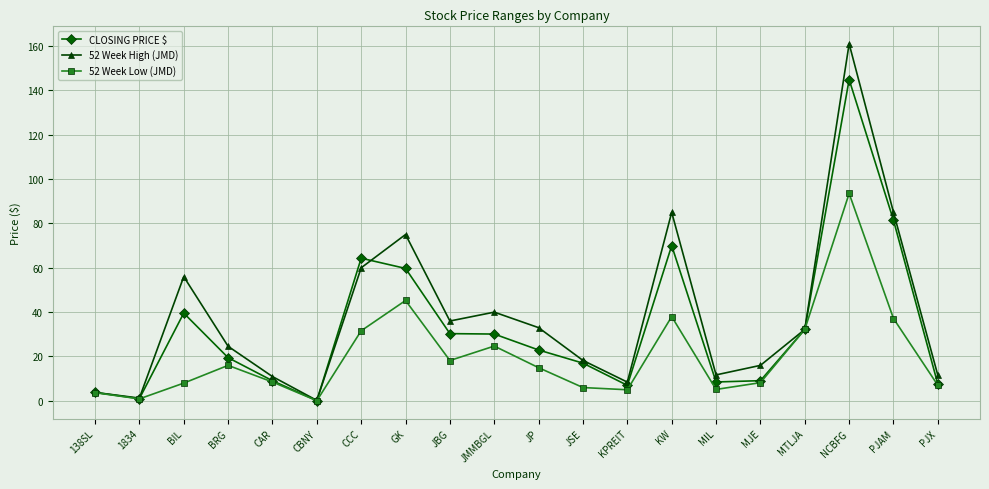

What is the maximum value for 52 Week Low (JMD)?

93.5